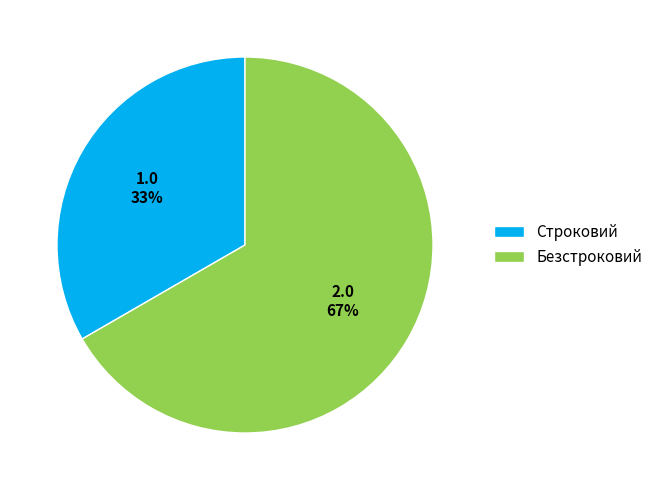

Does Безстроковий represent more than half of the total?

Yes